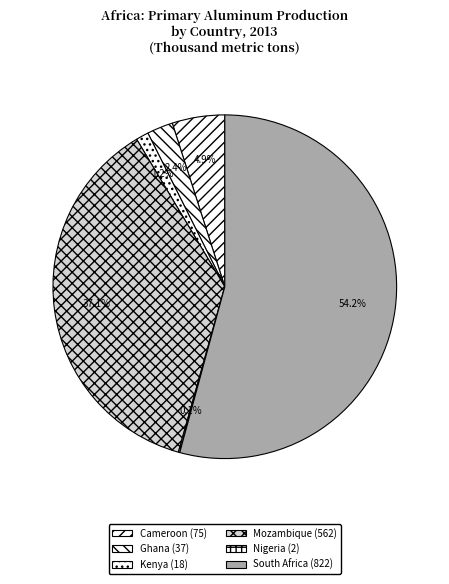

Count the number of slices in the pie.

6